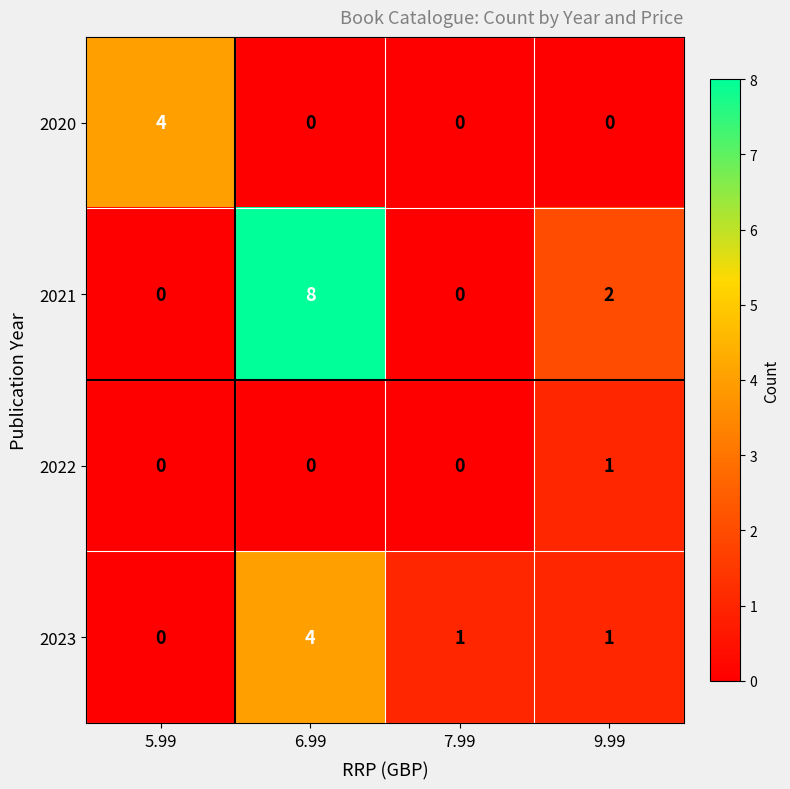

Rank the series by their average value, from lowest to highest.

2022, 2020, 2023, 2021